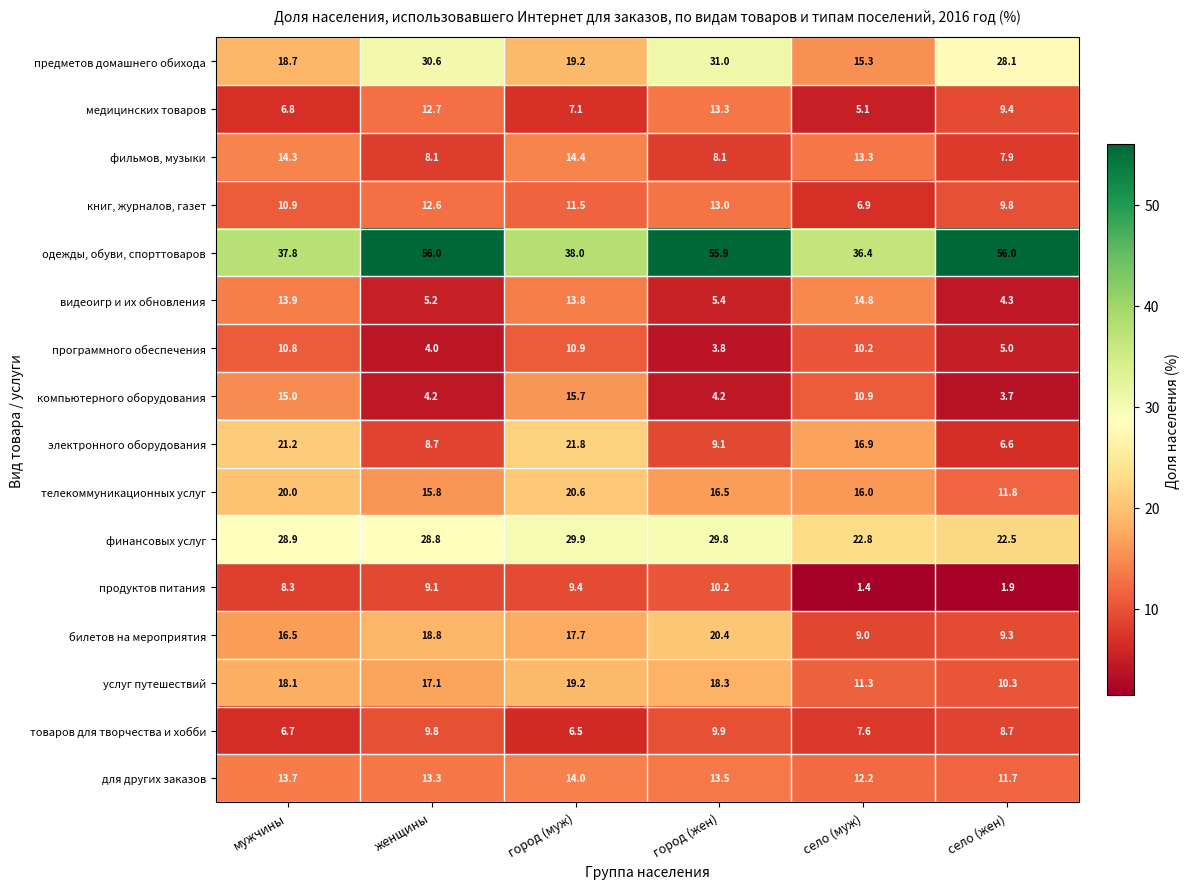

At how many categories does at least one series exceed 10?

6